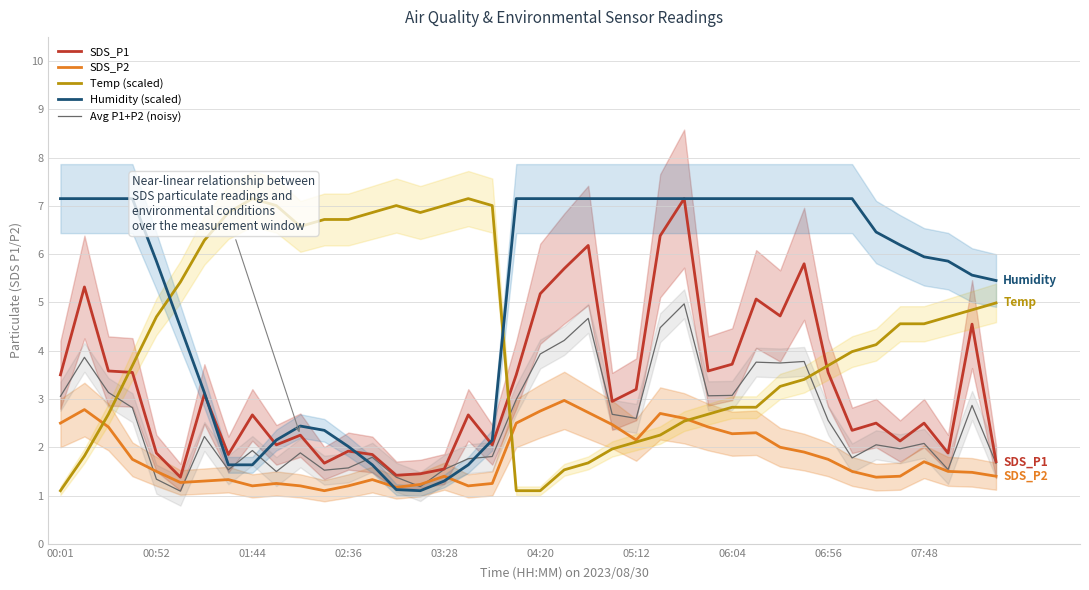

What is the lowest value of the Humidity (scaled) series?

1.1